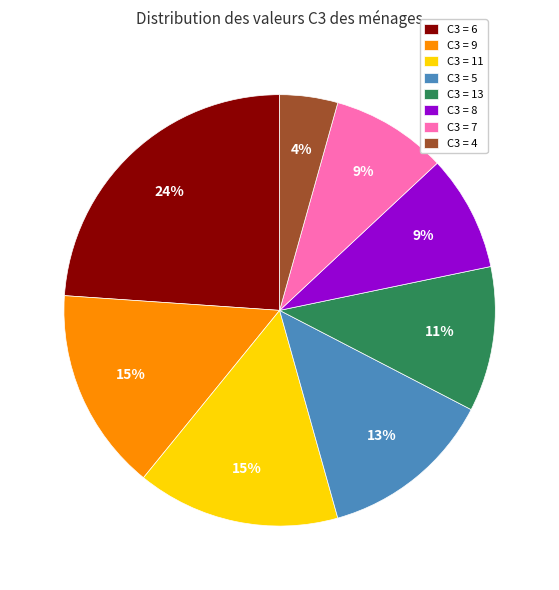

Do C3 = 11 and C3 = 6 together represent more than half of the pie?

No